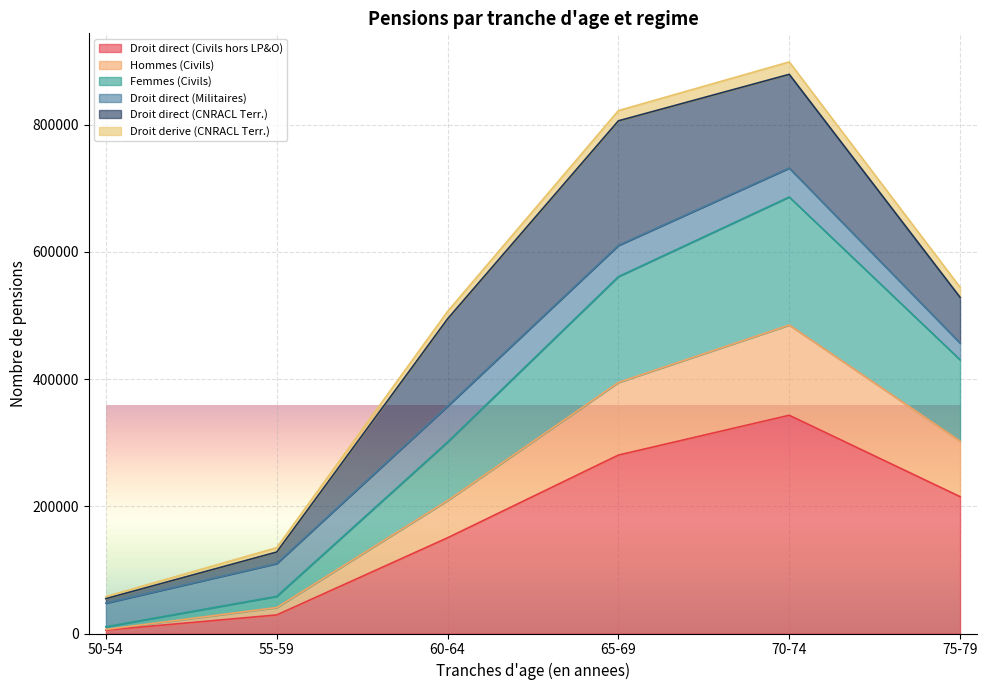

What is the maximum value for Droit direct (Civils hors LP&O)?

343106